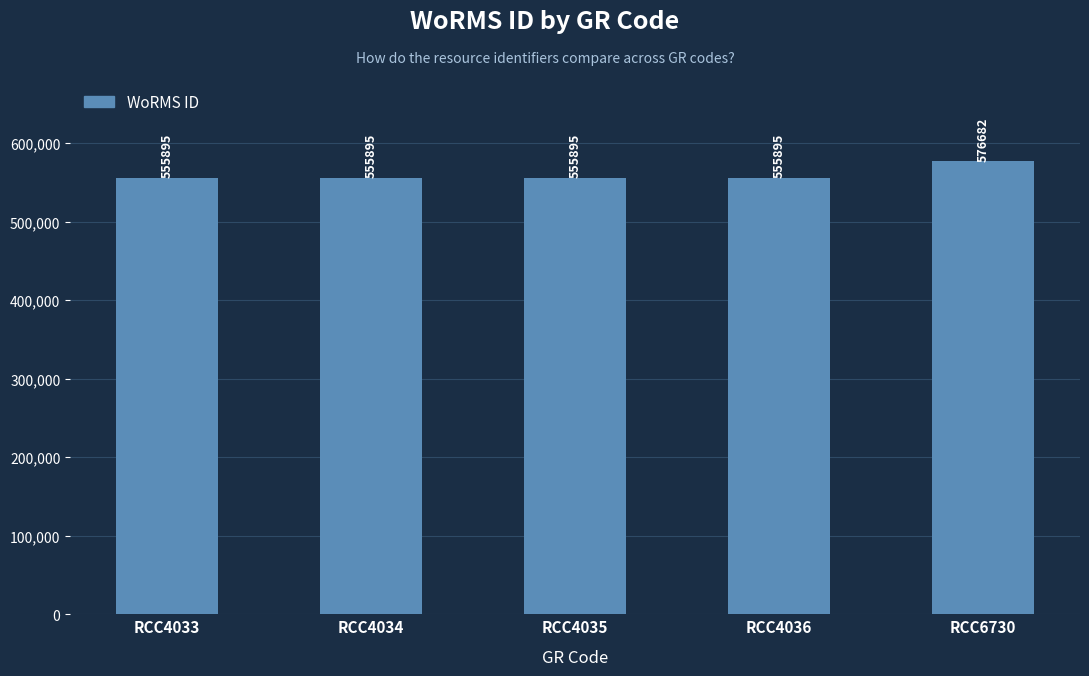

Reading left to right, extract all data points from this chart.

RCC4033=555895	RCC4034=555895	RCC4035=555895	RCC4036=555895	RCC6730=576682